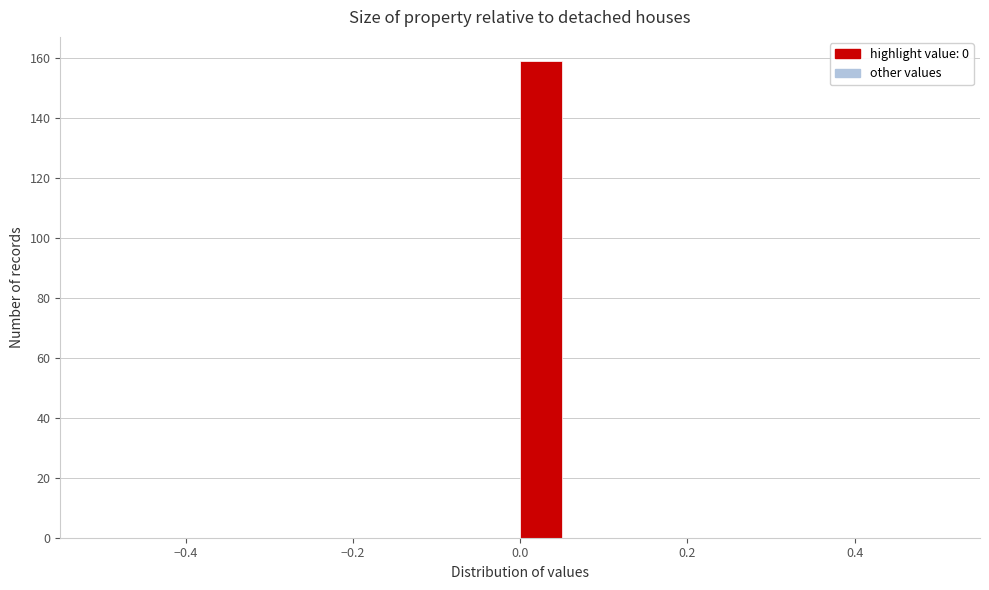

Read against the x-axis, roughly where is the centre of the tallest bar?

0.02